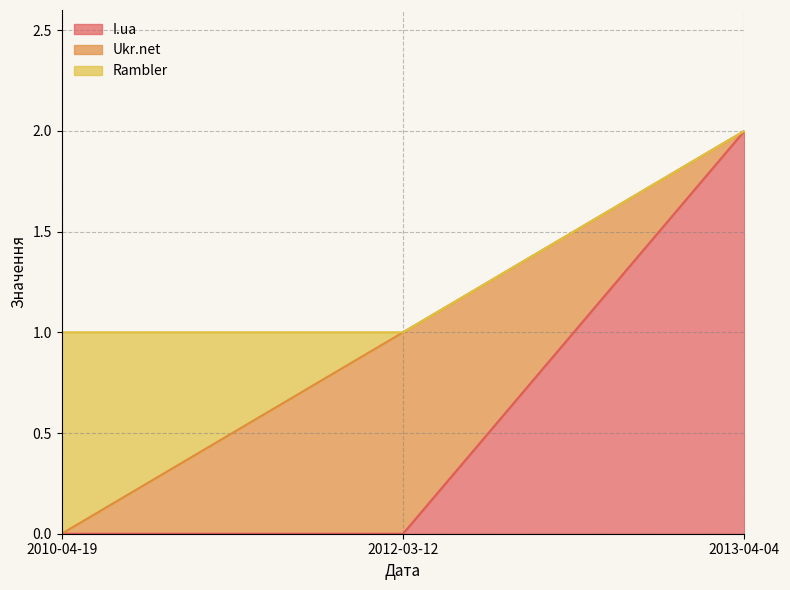

Does the chart display data point markers on the line(s)?

No